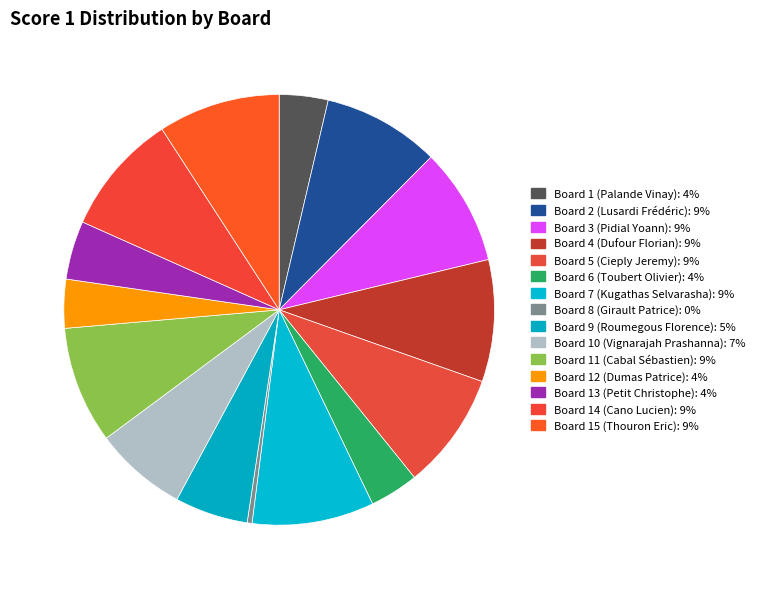

Combined, what portion of the pie is Board 9 (Roumegous Florence) and Board 1 (Palande Vinay)?

9.2%